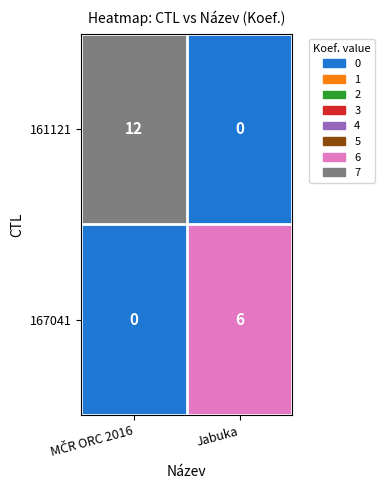

What is the average value of the 161121 series?

6